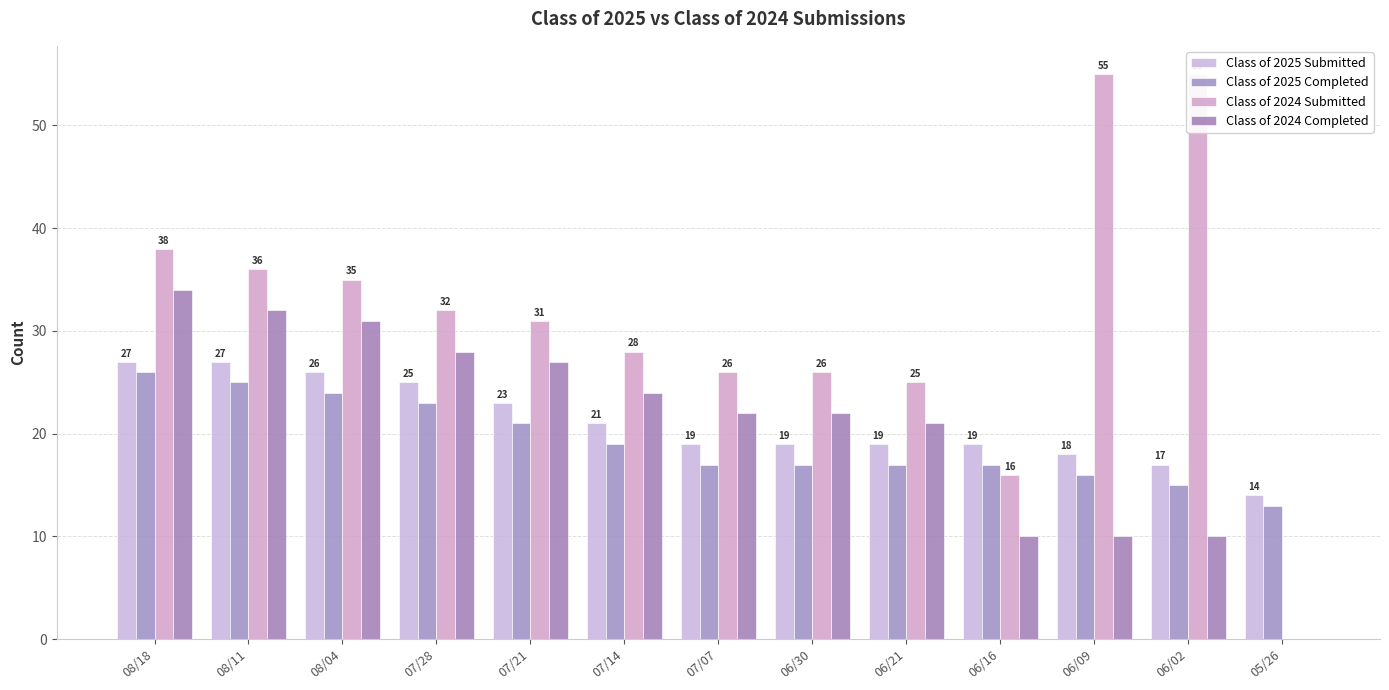

Where does the Class of 2025 Submitted series first go above 19?

08/18